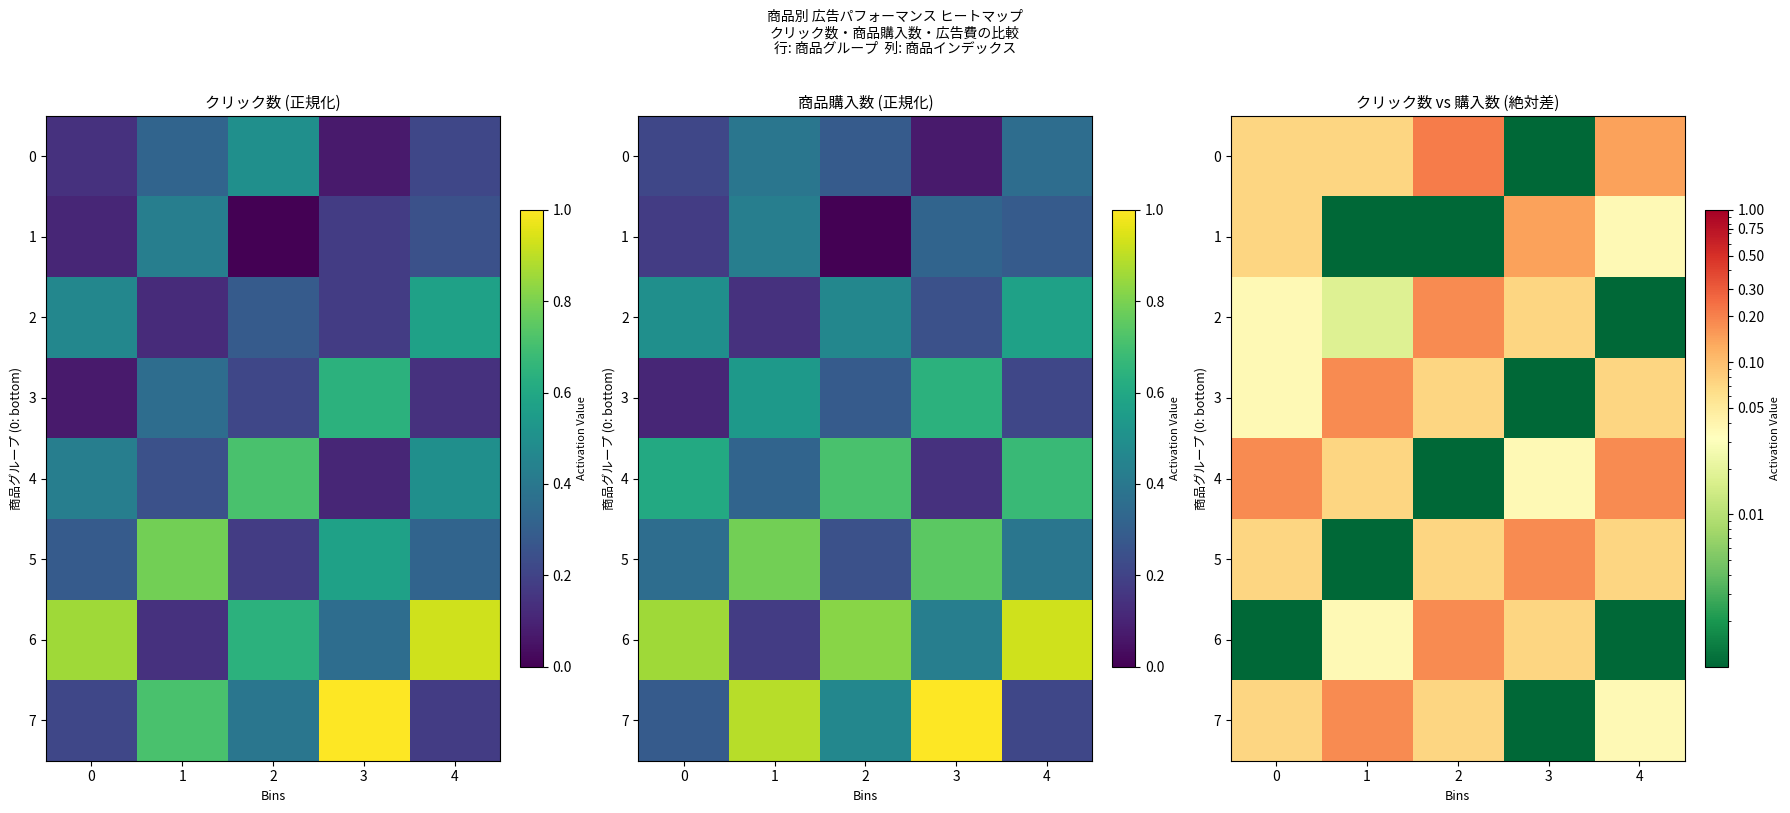

What is the difference between the second highest and minimum values in the 7 series?

0.1